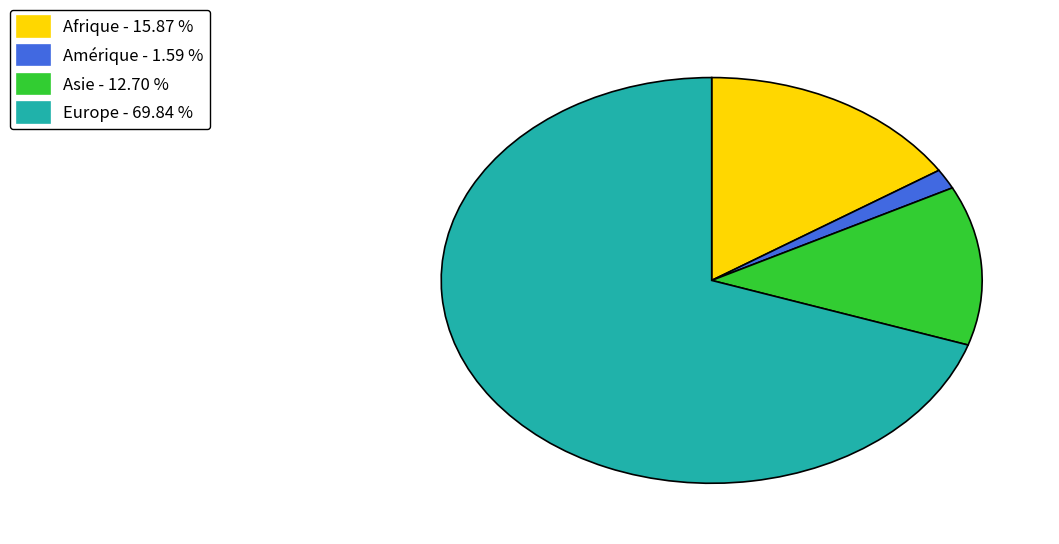

Which category accounts for the majority?

Europe - 69.84 %